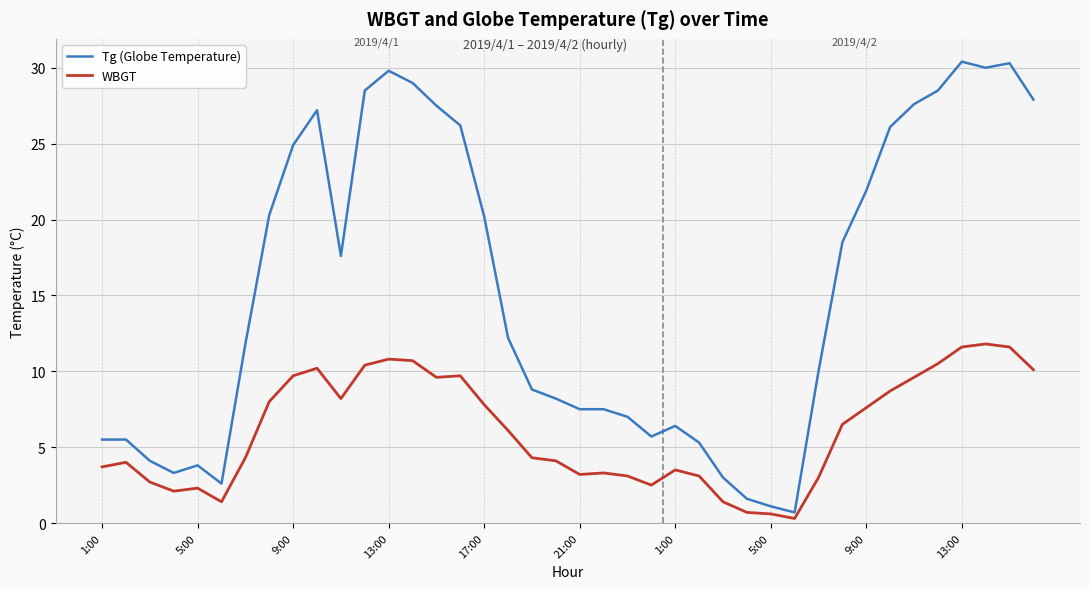

Which series has the widest spread of values?

Tg (Globe Temperature)